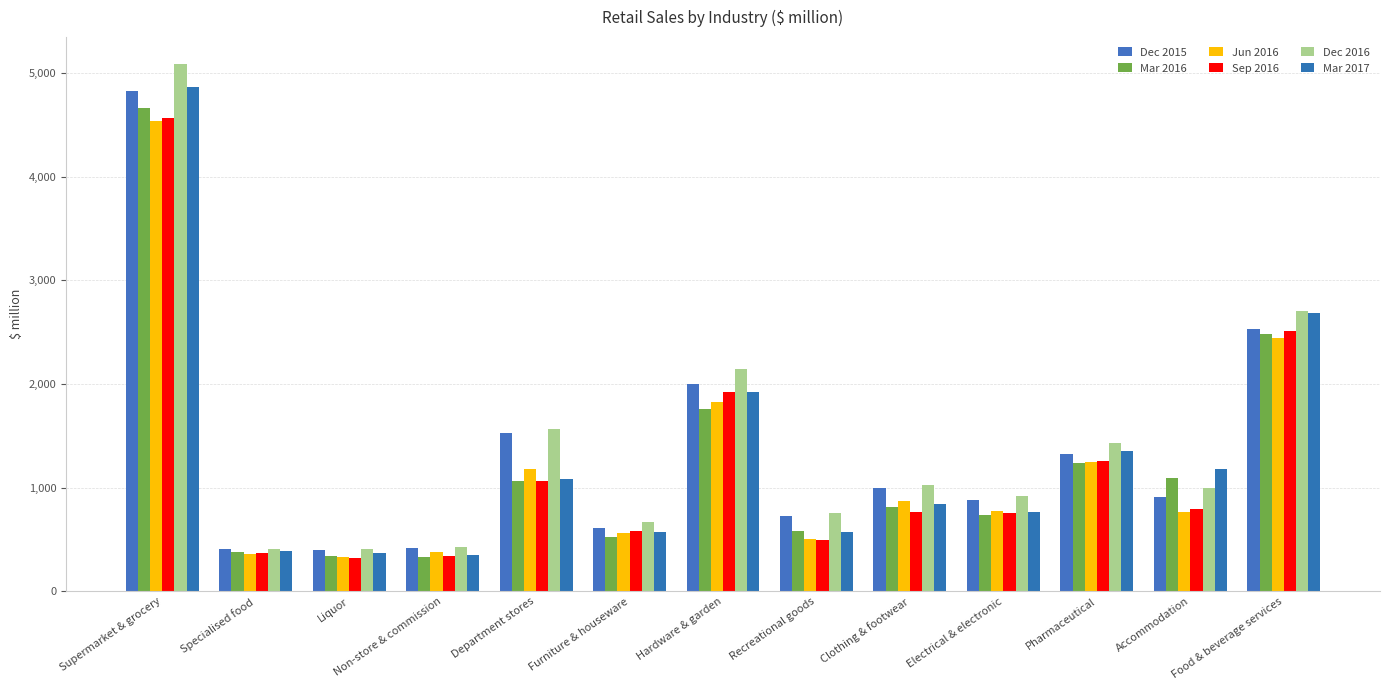

List the series in order of their peak value, highest first.

Dec 2016, Mar 2017, Dec 2015, Mar 2016, Sep 2016, Jun 2016